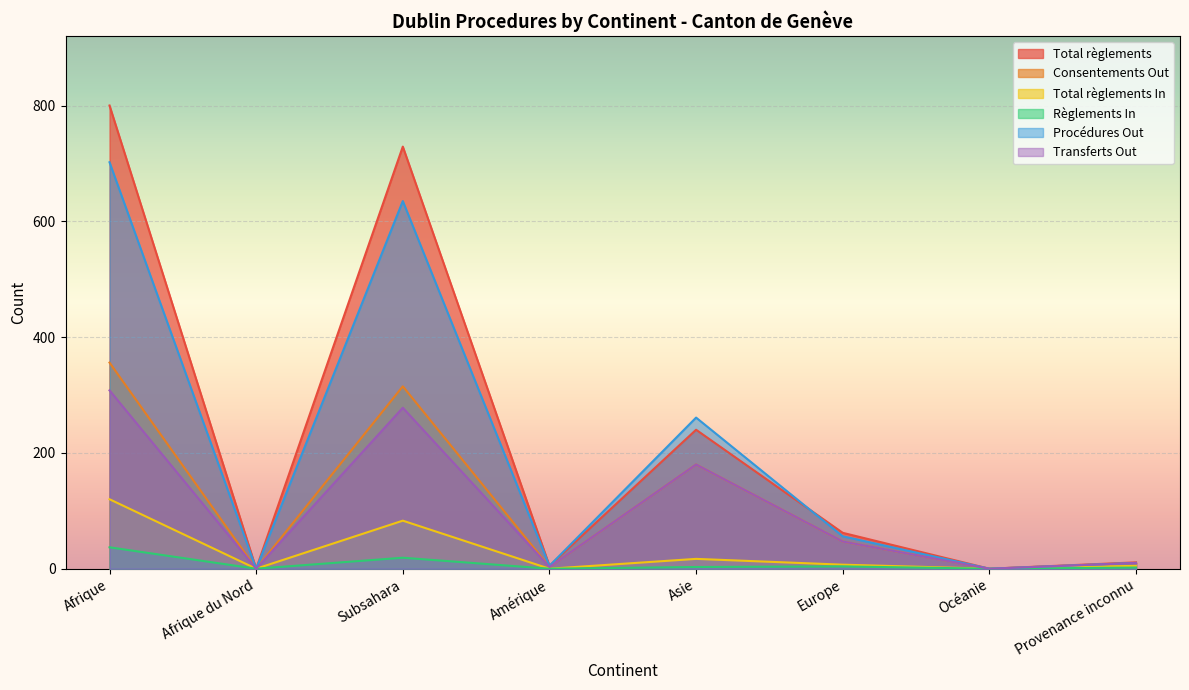

What is the average value of the Procédures Out series?

209